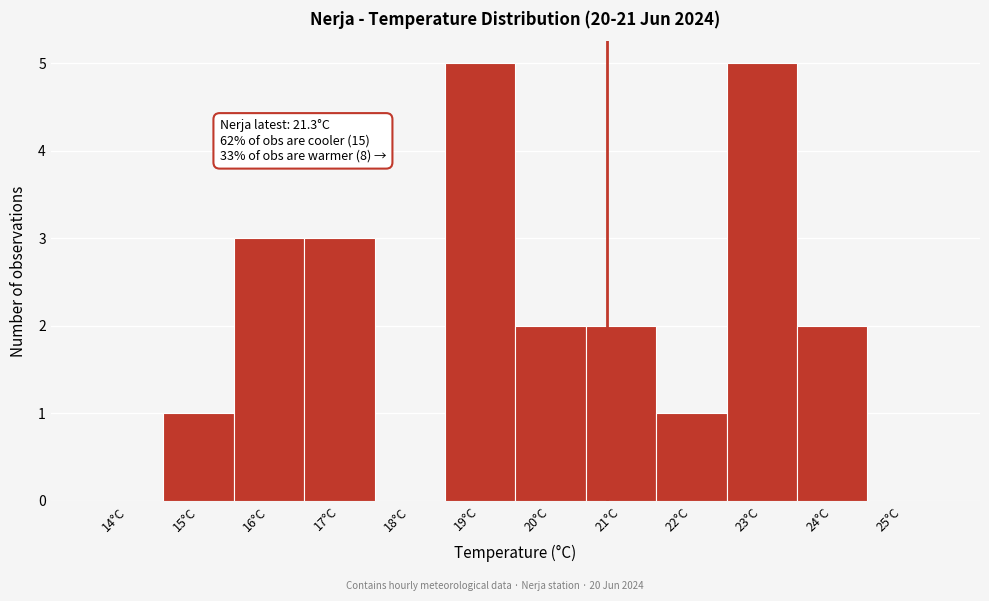

Reading left to right, transcribe all the data shown in this chart.

14°C=0	15°C=1	16°C=3	17°C=3	18°C=0	19°C=5	20°C=2	21°C=2	22°C=1	23°C=5	24°C=2	25°C=0